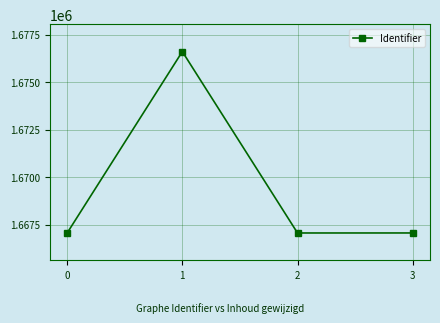

How many values are below 1667056?

2